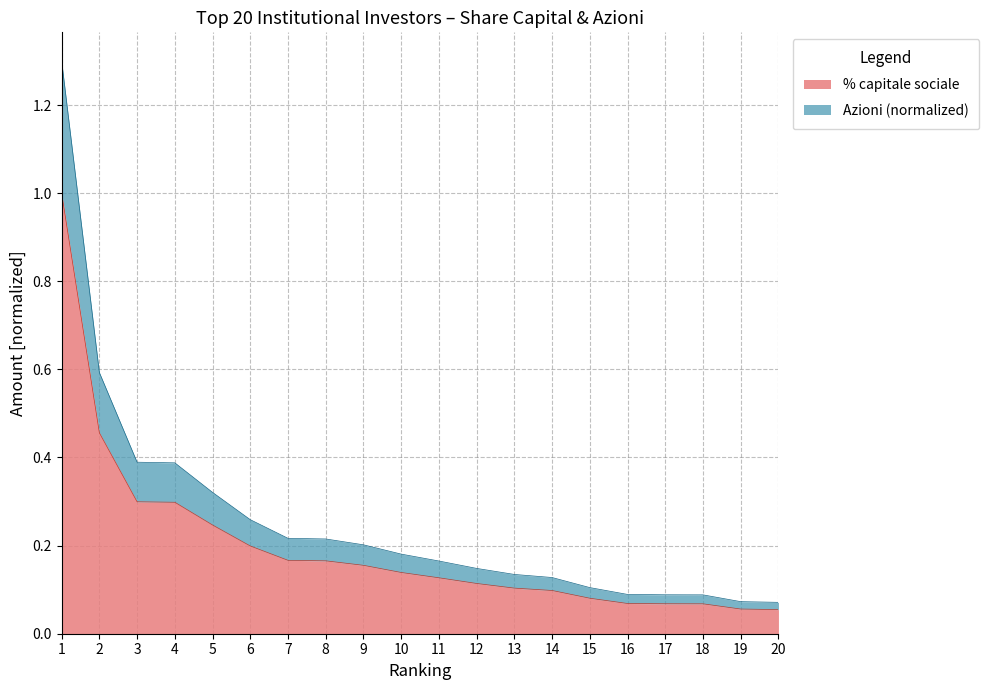

Where is % capitale sociale nearest to the value 0?

20